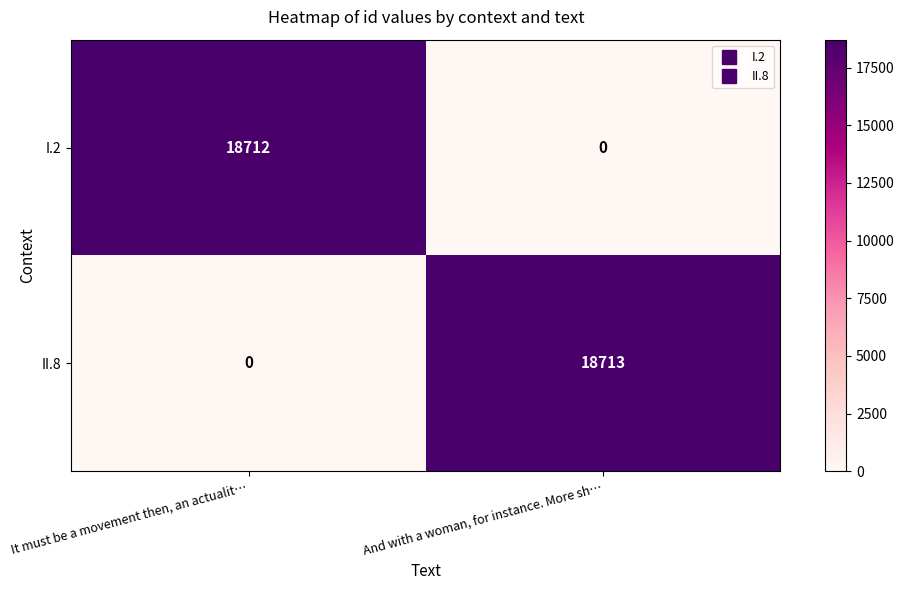

What is the approximate value of I.2 at It must be a movement then, an actualit…, to the nearest 10?

18710